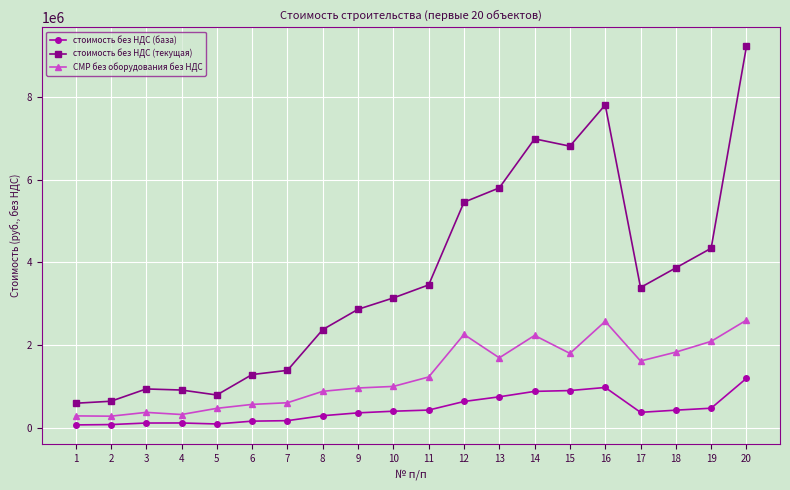

What is the difference between the maximum and minimum values in the стоимость без НДС (база) series?

1127273.9